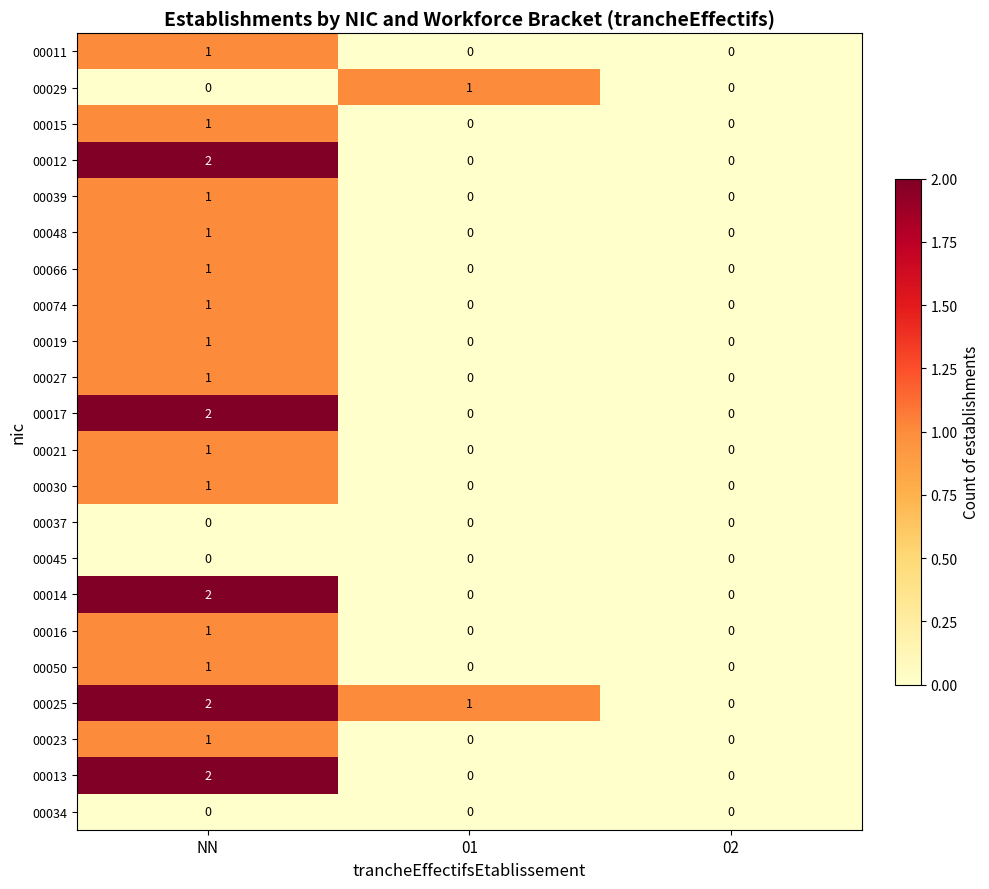

The 00019 series shows 0 at 02. True or false?

True